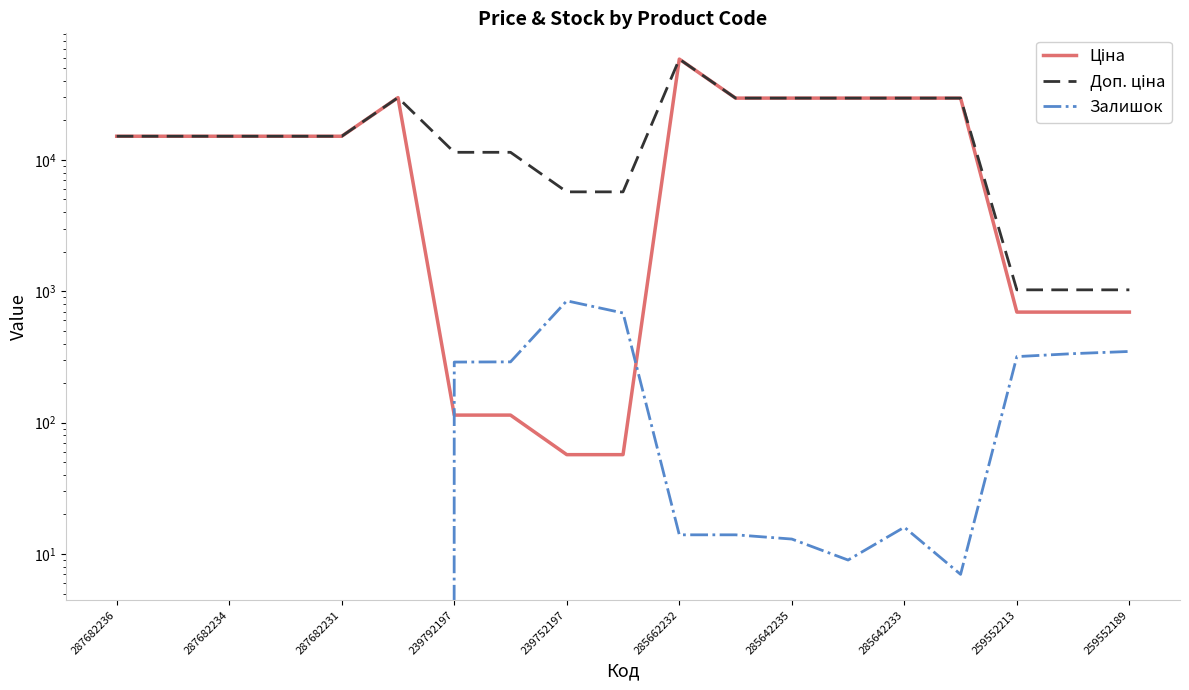

Read the Ціна value at 287682234.

15120.0